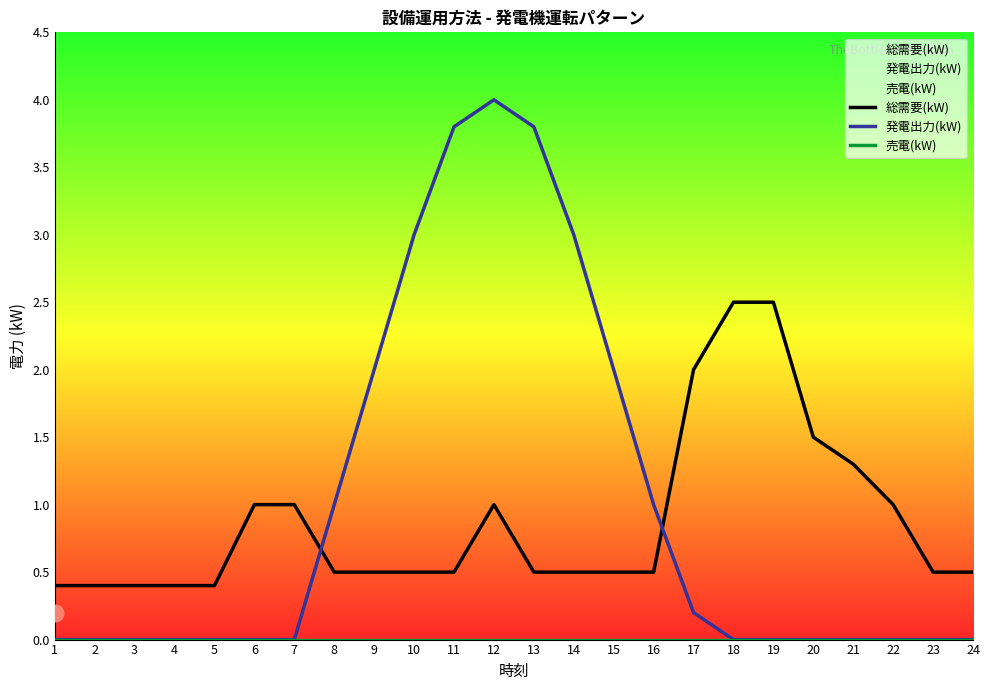

Reading right to left, what are all the values shown in this chart?

総需要(kW): 0.5	0.5	1.0	1.3	1.5	2.5	2.5	2.0	0.5	0.5	0.5	0.5	1.0	0.5	0.5	0.5	0.5	1.0	1.0	0.4	0.4	0.4	0.4	0.4
発電出力(kW): 0.0	0.0	0.0	0.0	0.0	0.0	0.0	0.2	1.0	2.0	3.0	3.8	4.0	3.8	3.0	2.0	1.0	0.0	0.0	0.0	0.0	0.0	0.0	0.0
売電(kW): 0.0	0.0	0.0	0.0	0.0	0.0	0.0	0.0	0.0	0.0	0.0	0.0	0.0	0.0	0.0	0.0	0.0	0.0	0.0	0.0	0.0	0.0	0.0	0.0